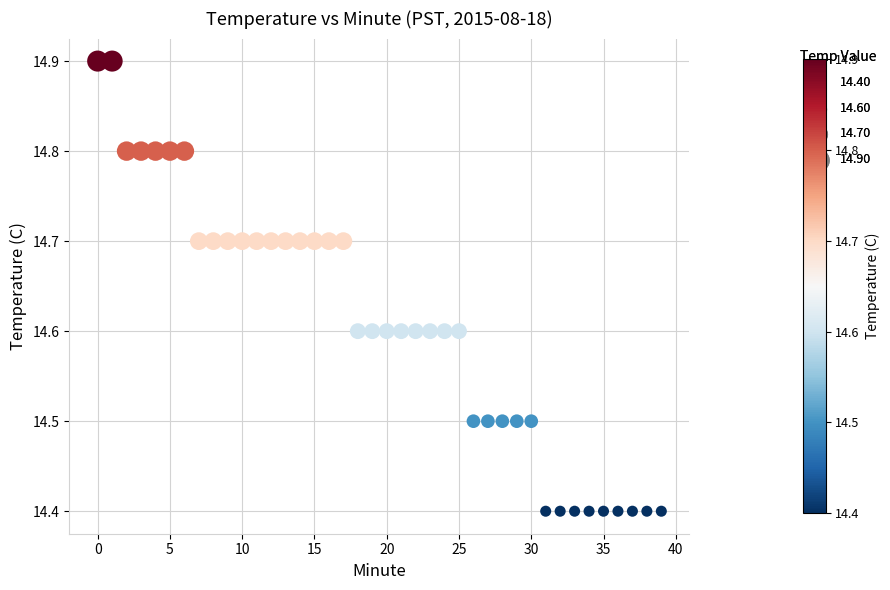

What is the range of Y values (max minus min)?

0.5